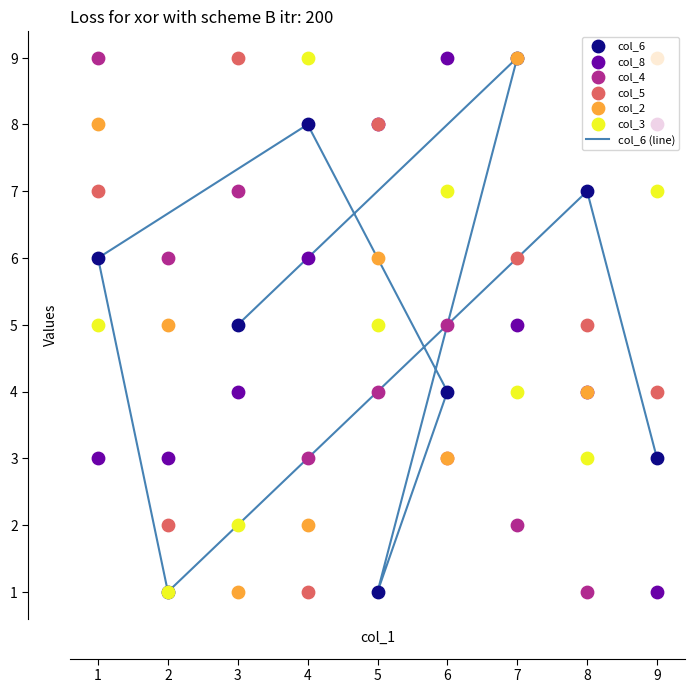

What are all the series names shown in the legend?

col_6, col_8, col_4, col_5, col_2, col_3